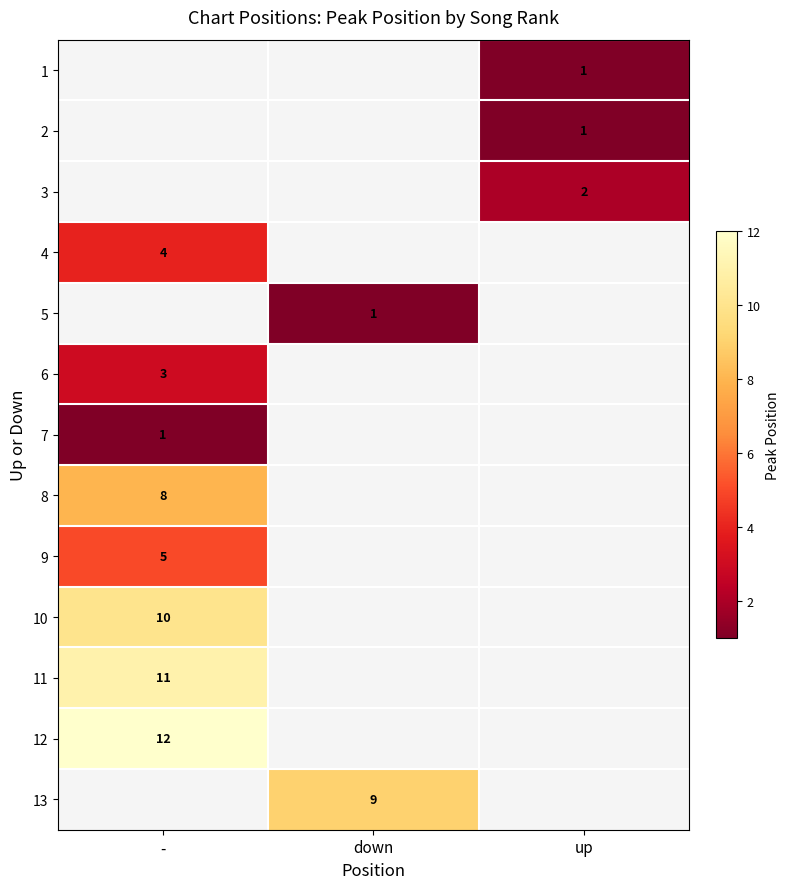

The value of 10 at - is 10. True or false?

True